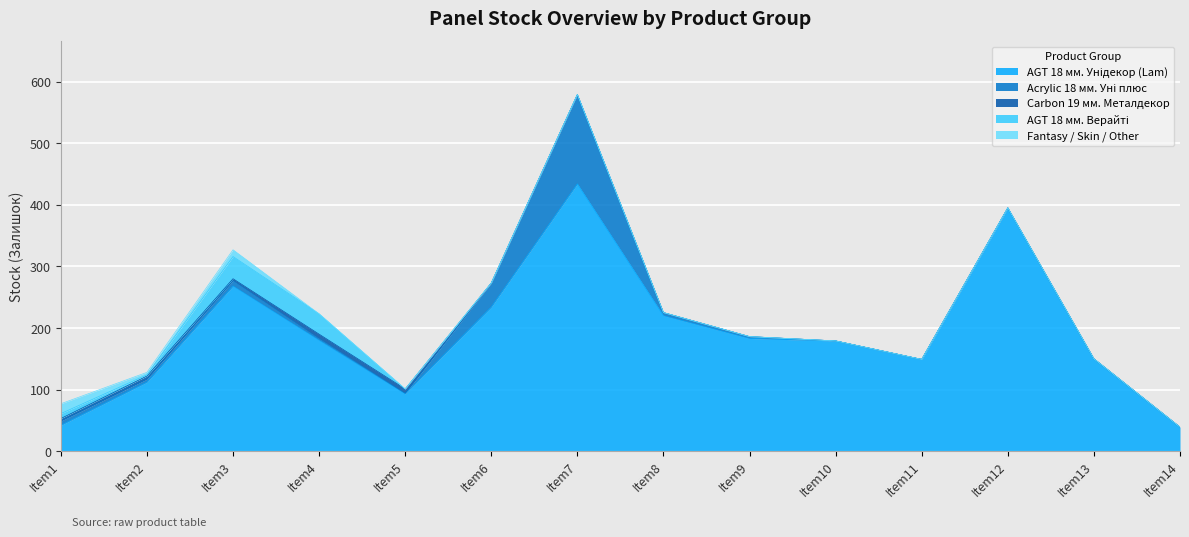

At which category is the sum across all series the highest?

Item7